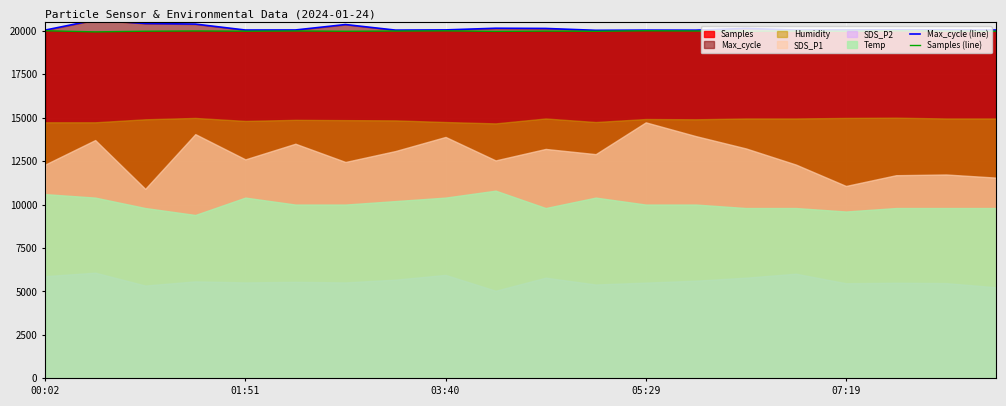

What is the average value of the Max_cycle (line) series?

20136.0